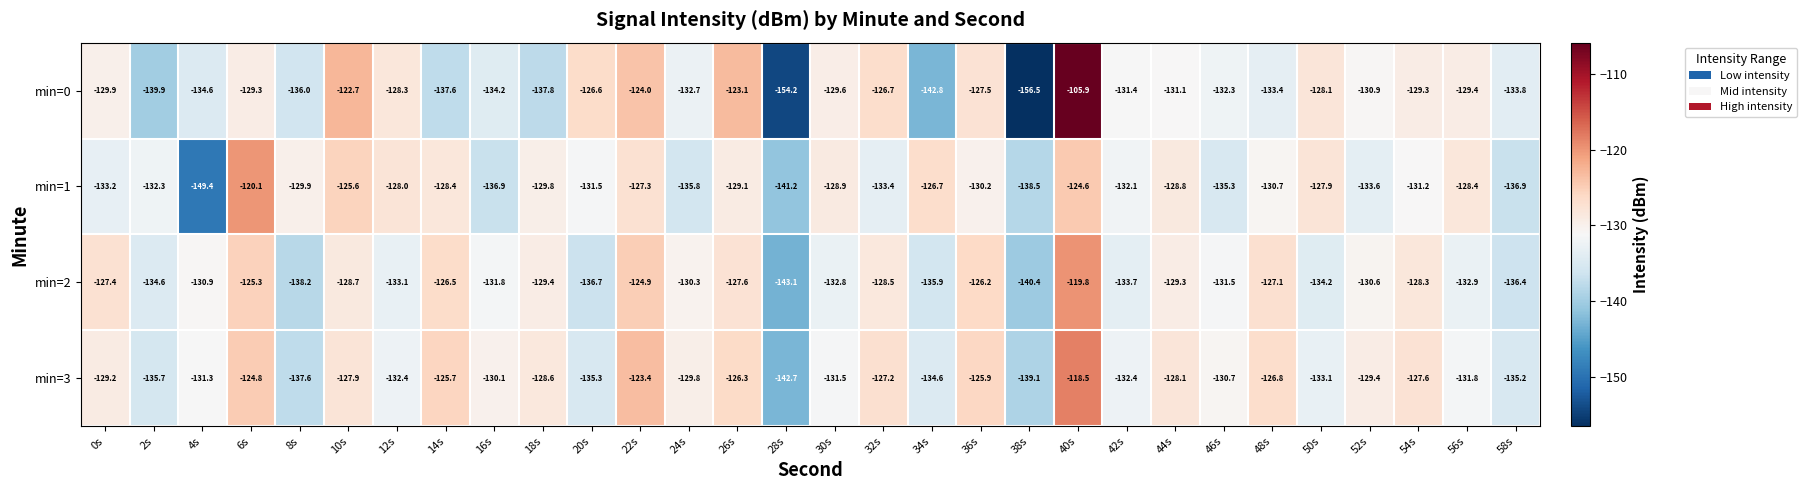

What is the total value across all series at 30s?

-522.8